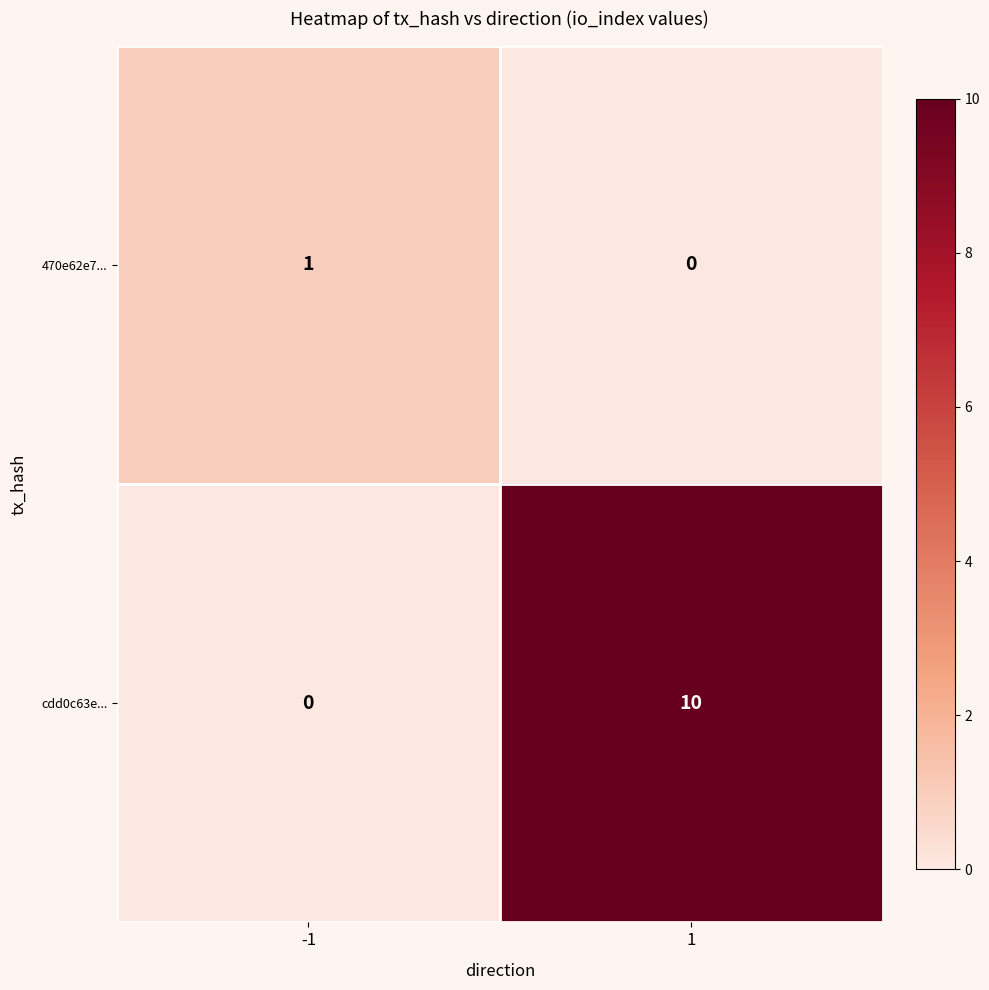

How many data points in cdd0c63e... are less than 10?

1